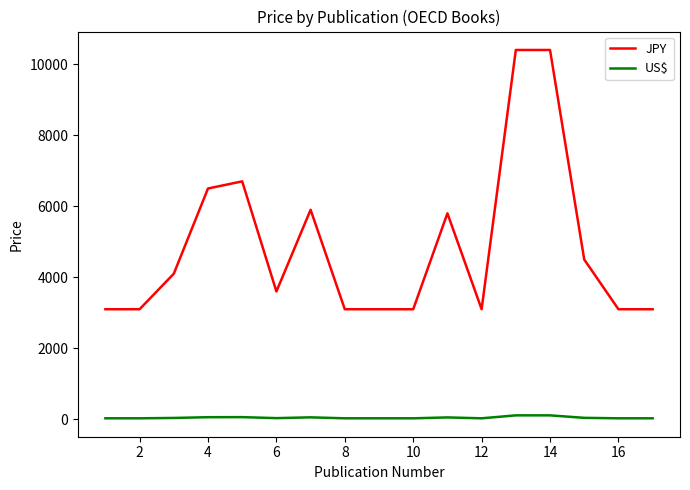

Which series has the largest total across all categories?

JPY